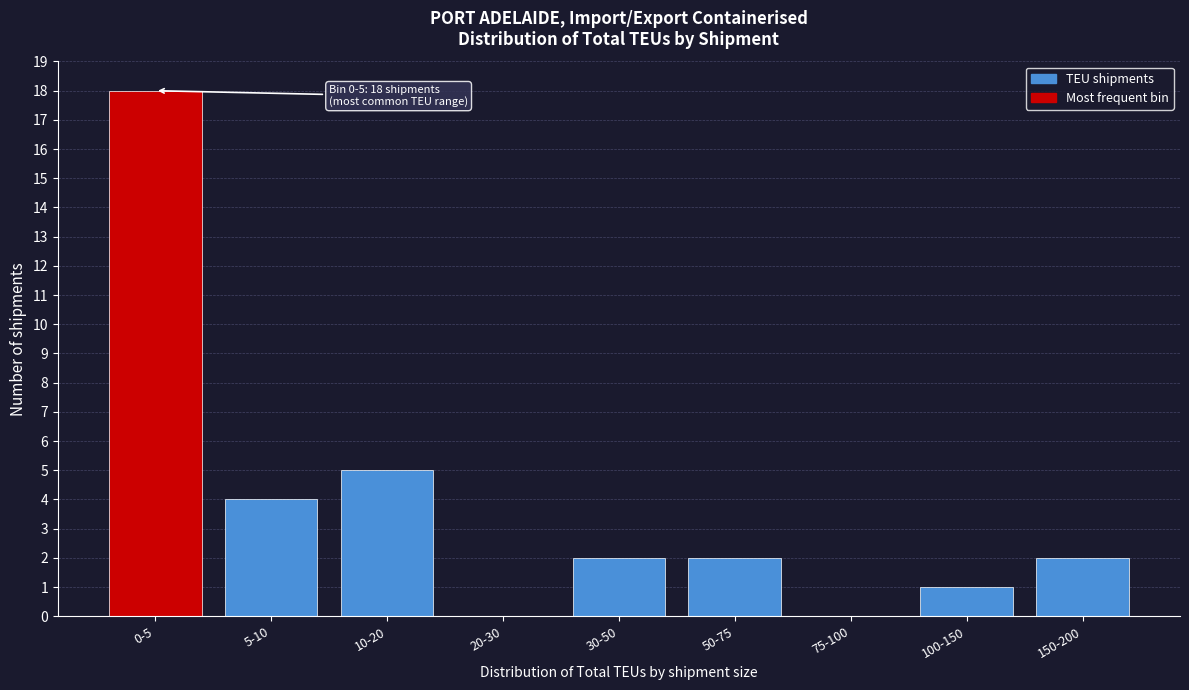

Reading left to right, extract all data points from this chart.

0-5=18	5-10=4	10-20=5	20-30=0	30-50=2	50-75=2	75-100=0	100-150=1	150-200=2